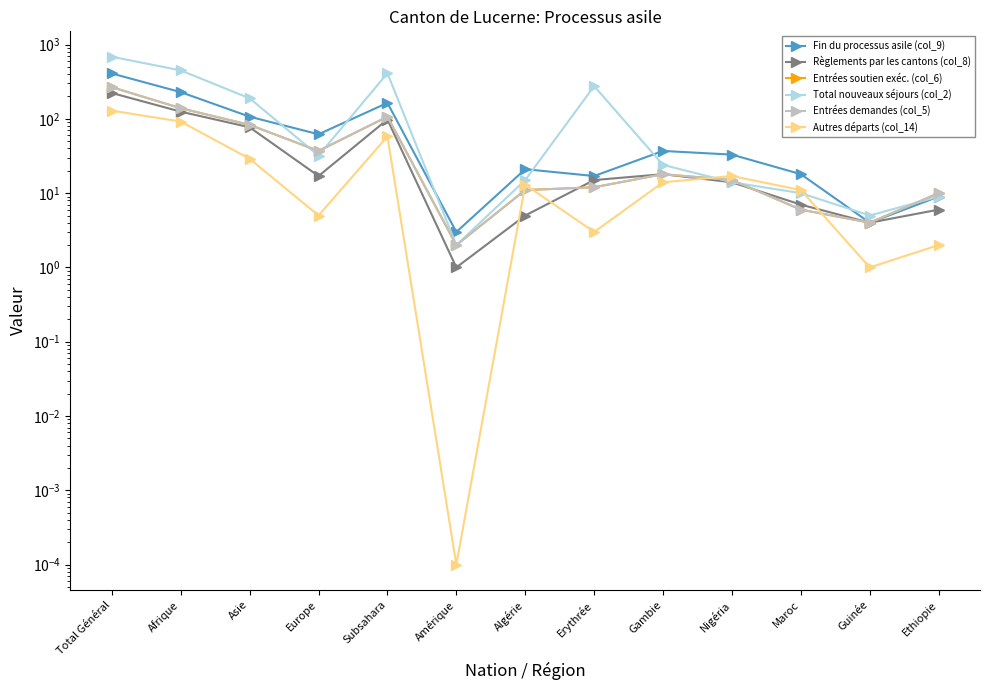

What is the total value across all series at Total Général?

1980.0